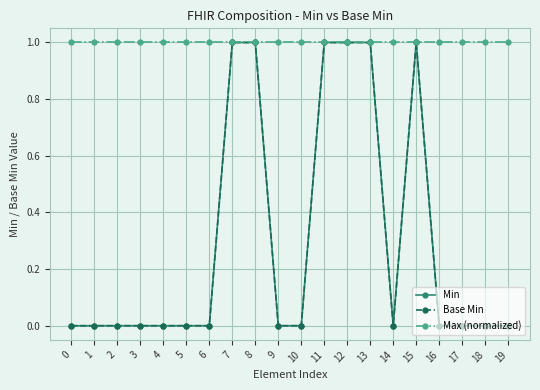

Rank the categories by Max (normalized) value from highest to lowest.

0, 1, 2, 3, 4, 5, 6, 7, 8, 9, 10, 11, 12, 13, 14, 15, 16, 17, 18, 19